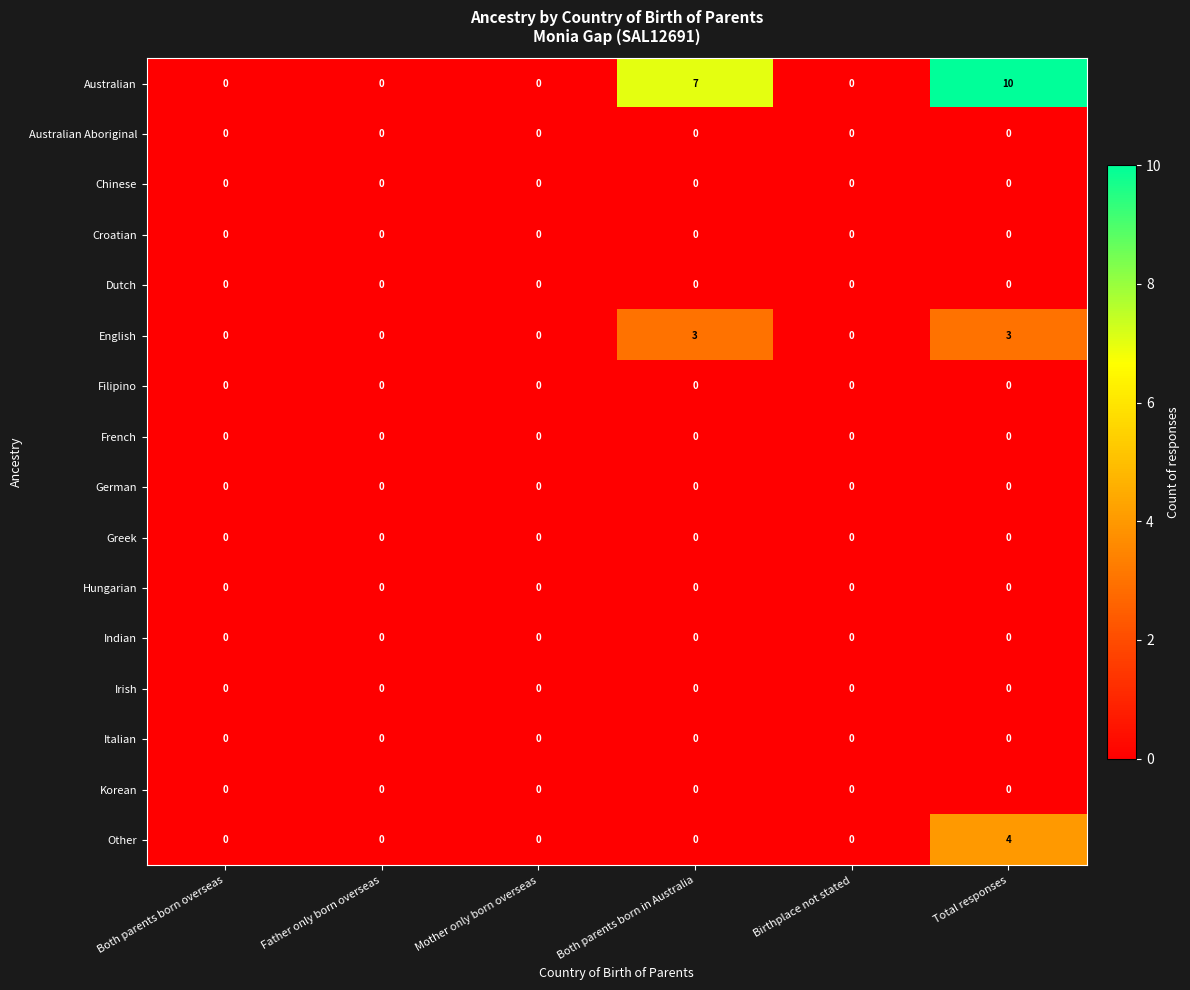

Which label corresponds to the largest value in the chart?

Total responses